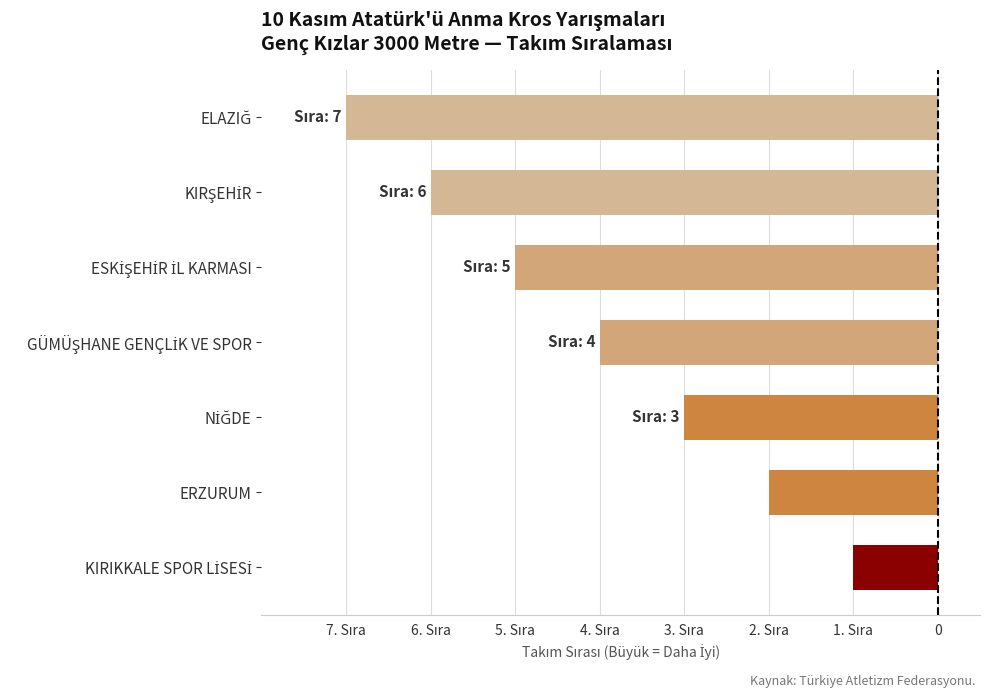

How many bars are there in total?

7